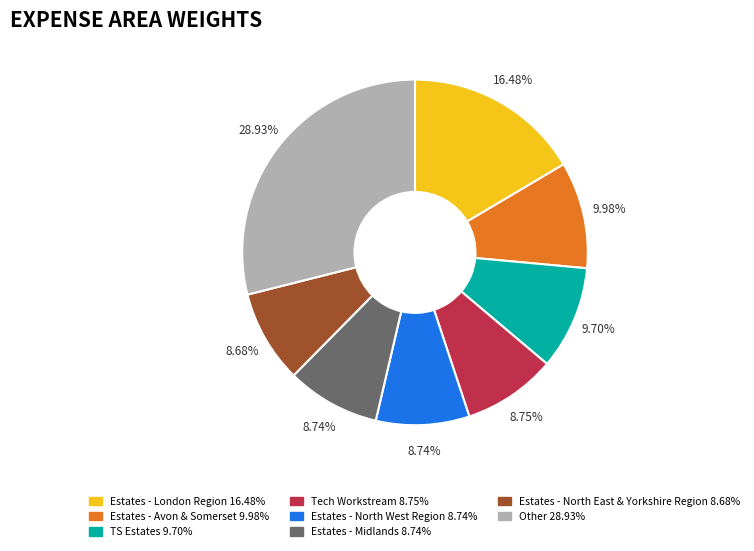

Is the sum of Estates - Avon & Somerset and Estates - North West Region greater than half?

No